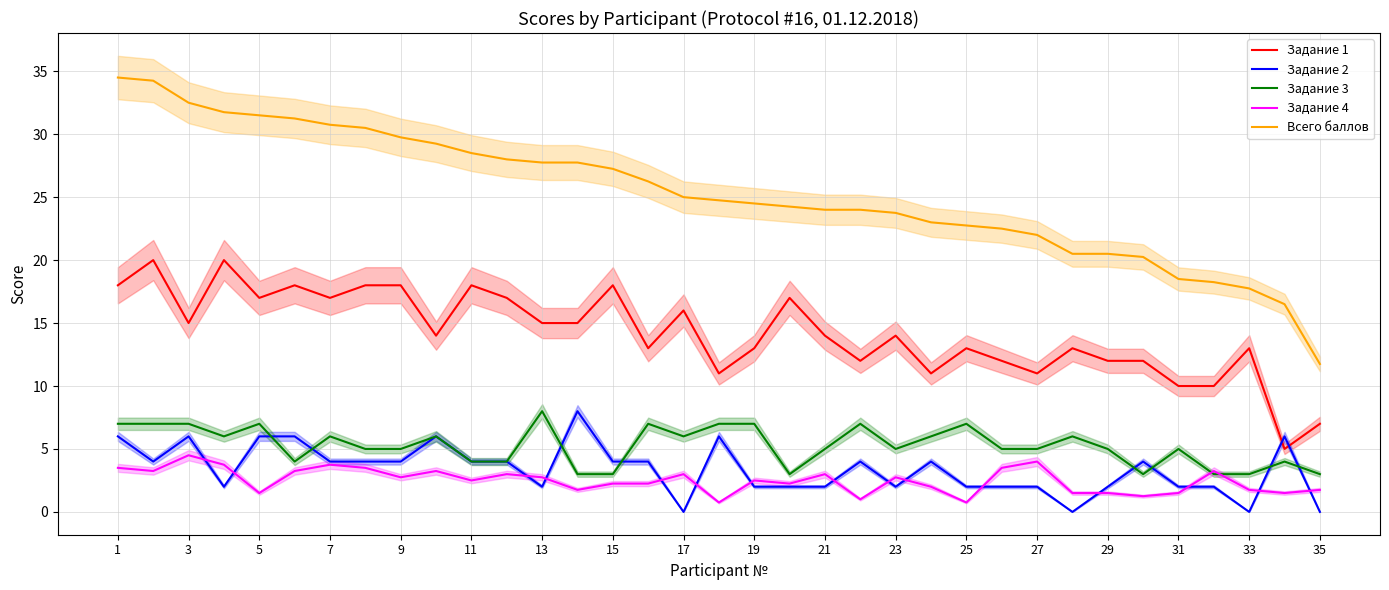

The value of Всего баллов at 17 is 25.0. True or false?

True